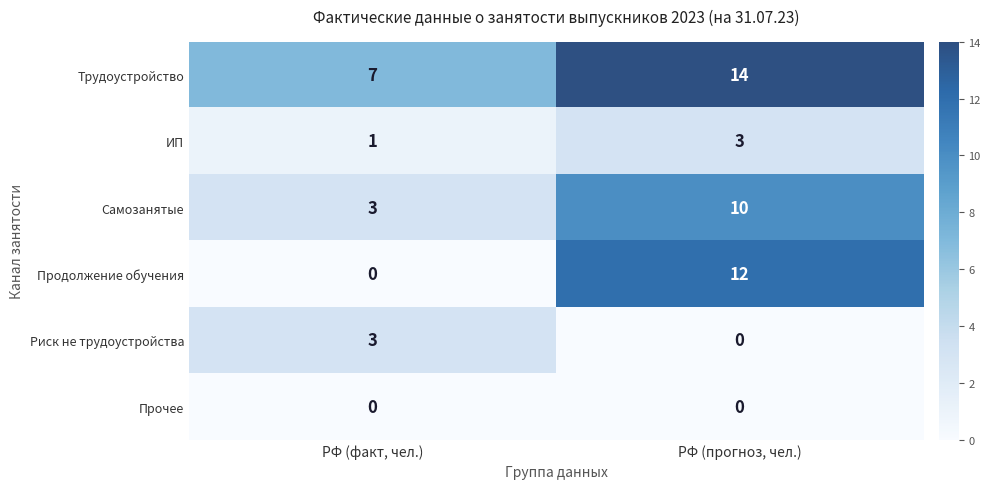

Is it true that Самозанятые equals 4 at РФ (прогноз, чел.)?

False